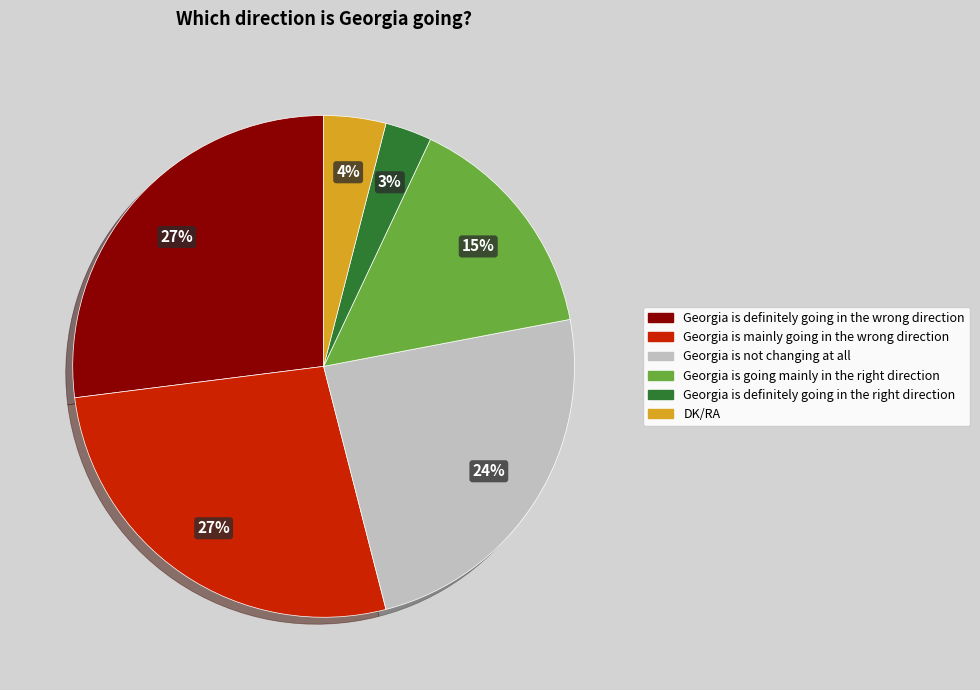

To the nearest percent, what is the average slice percentage?

17%